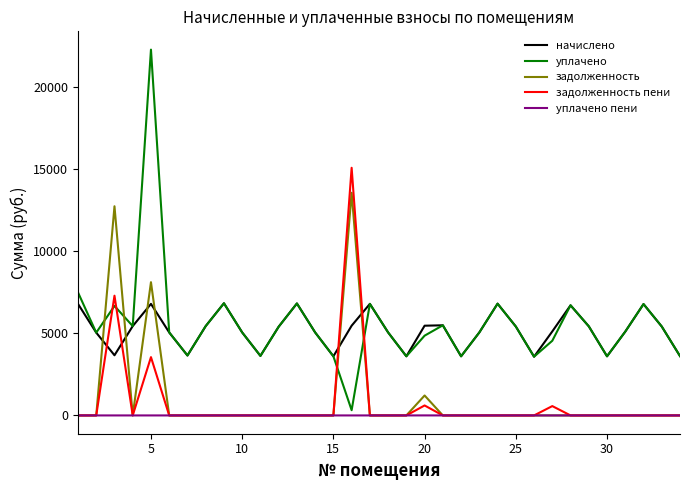

Which series has the widest spread of values?

уплачено